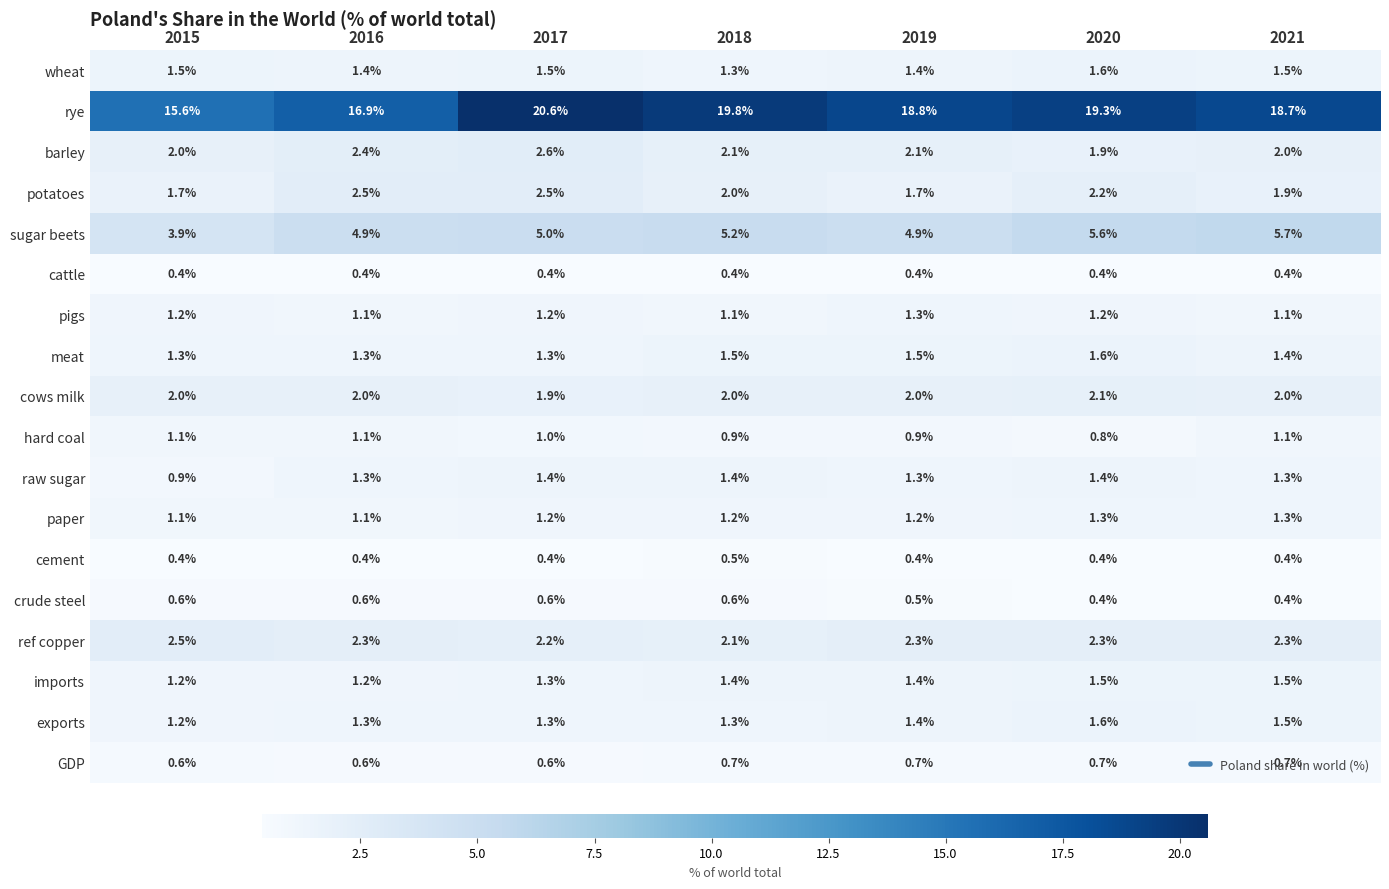

What is the spread (max minus min) of values at 2020?

18.9